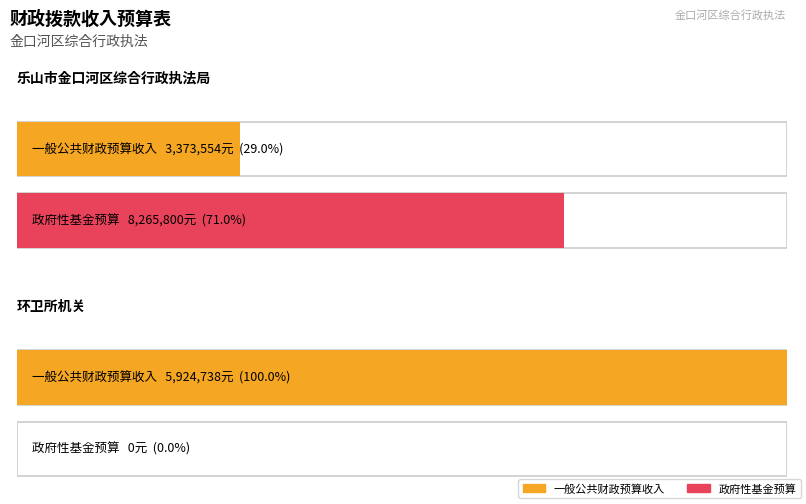

Read the 政府性基金预算 value at 乐山市金口河区综合行政执法局, to the nearest 50.

8265800